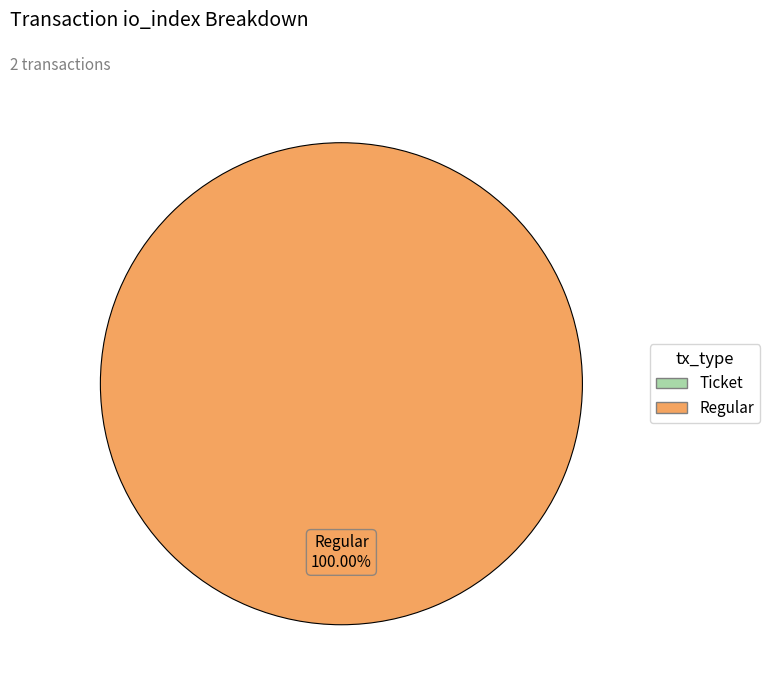

Which slice is the smallest?

Ticket (io_index=0)